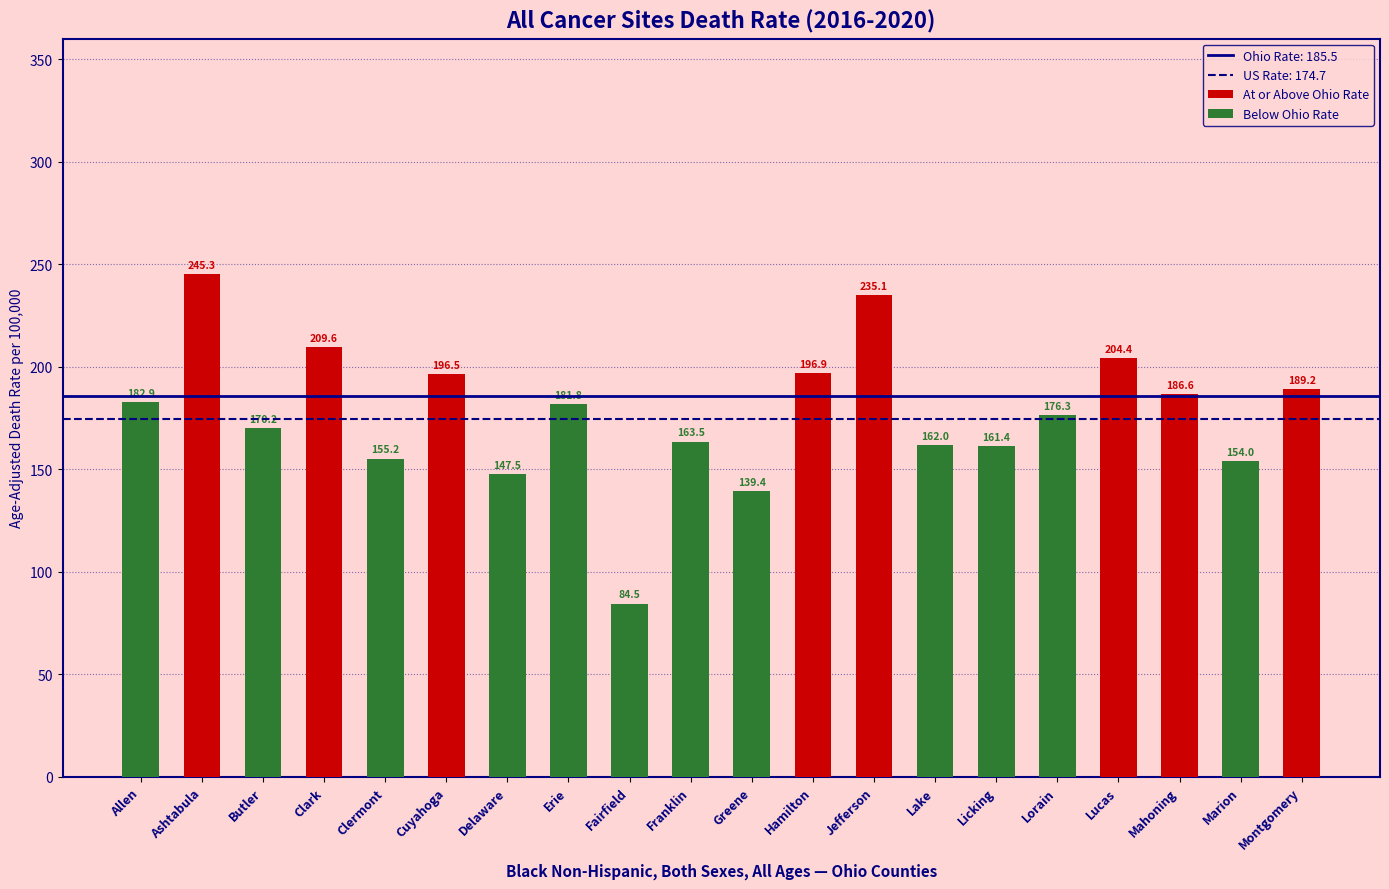

How many distinct data groups are displayed?

1